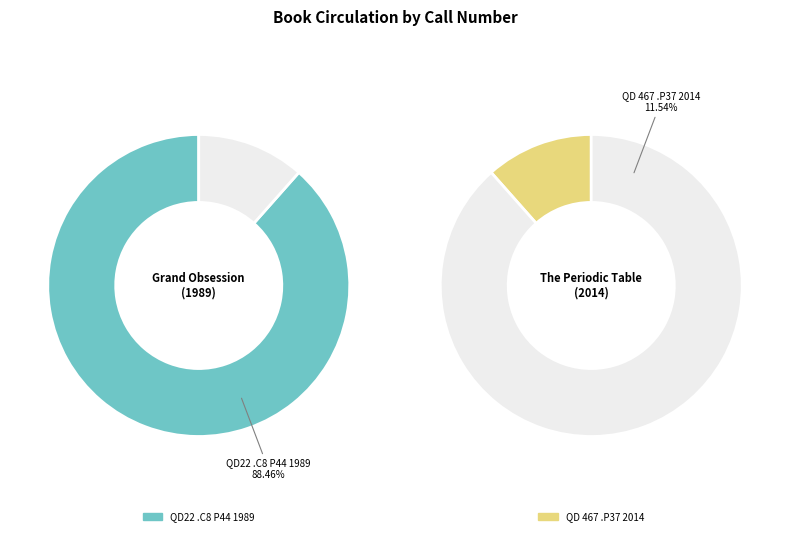

Which slice represents more than half of the pie?

QD22 .C8 P44 1989